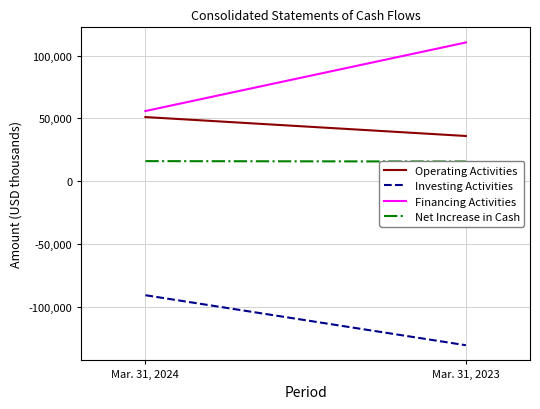

Which series has the widest spread of values?

Financing Activities